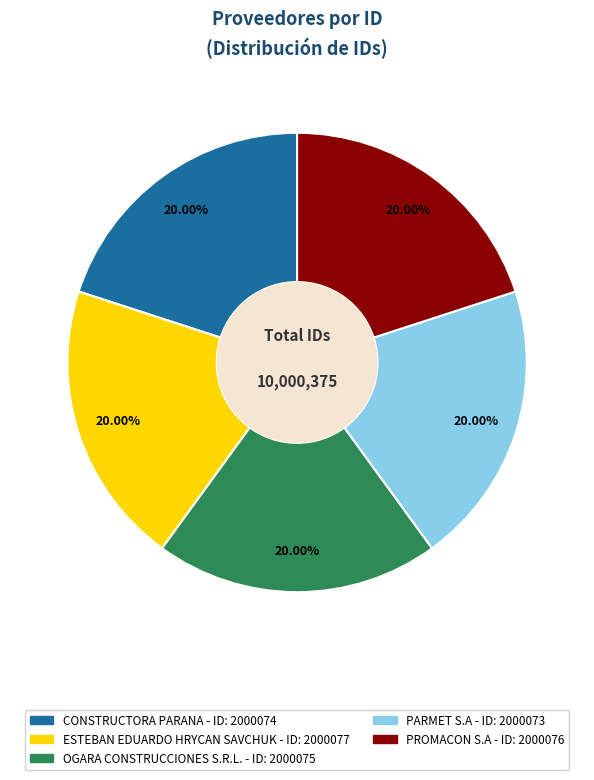

Is there a majority slice in this chart?

No